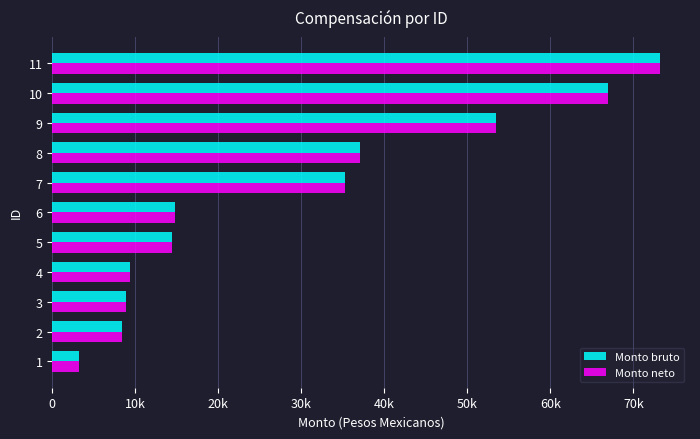

What are all the series names shown in the legend?

Monto bruto, Monto neto